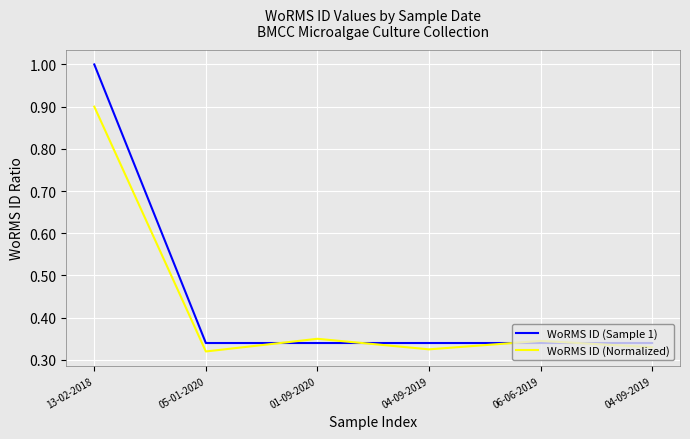

Which series changed the most between 13-02-2018 and 01-09-2020?

WoRMS ID (Sample 1)